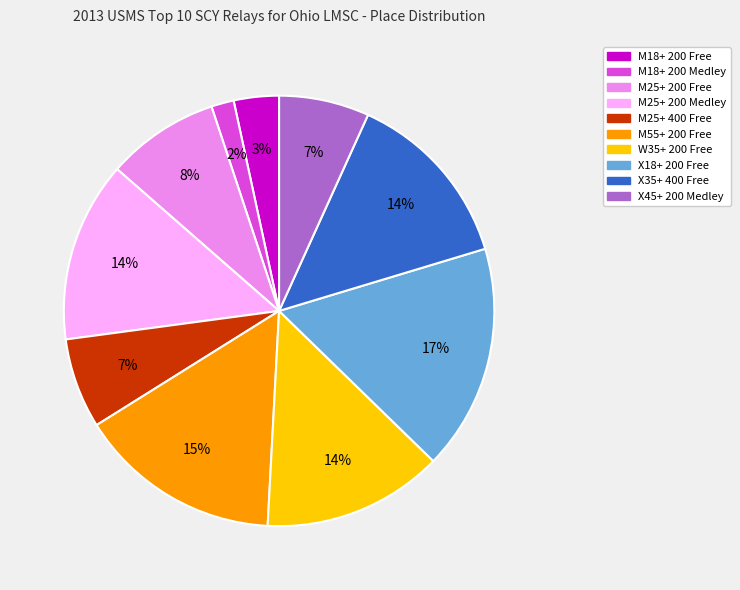

Does any single category account for the majority?

No